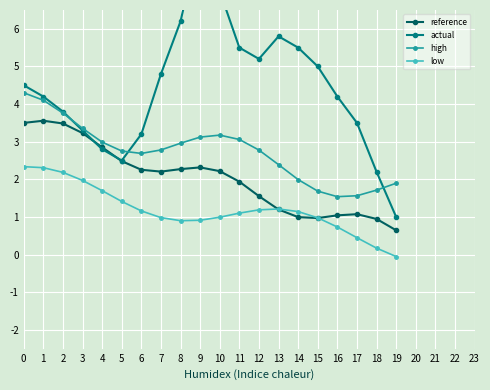

True or false: low and high cross at least once.

False